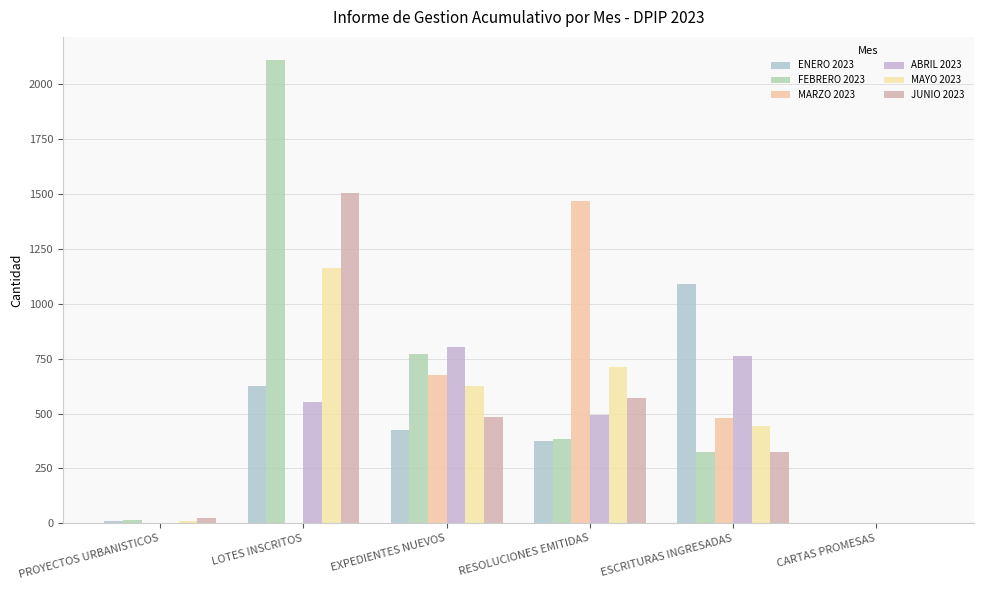

Count the number of categories in the chart.

6